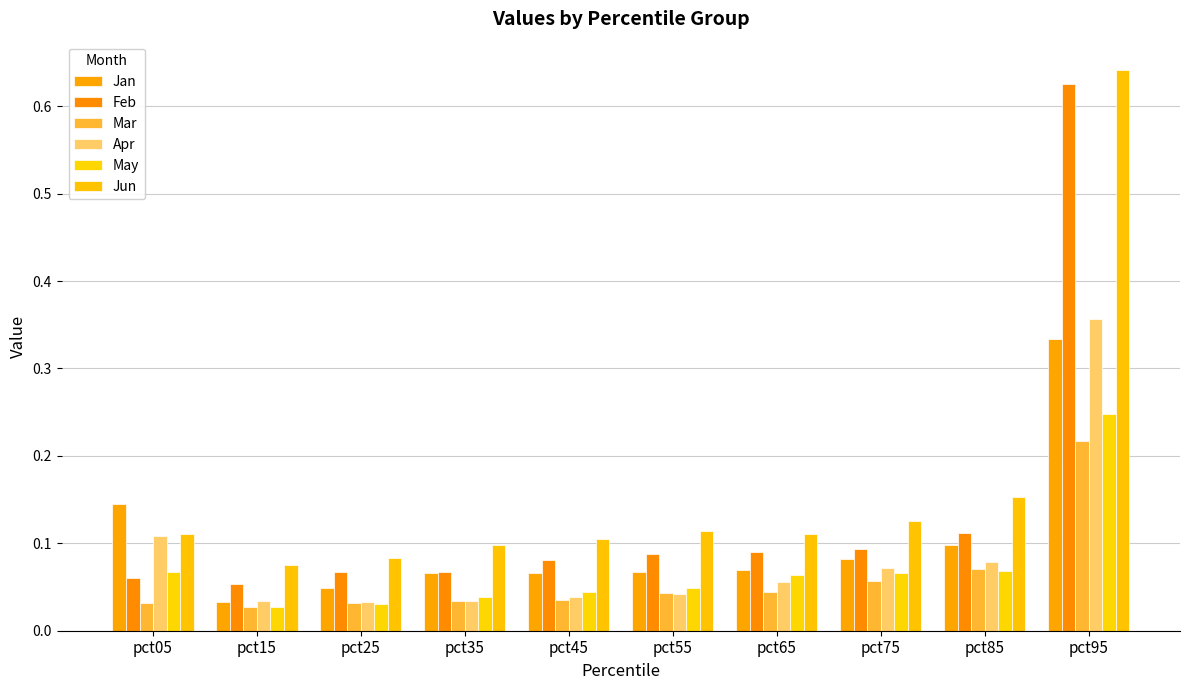

What is the sum of all Jun values?

1.6